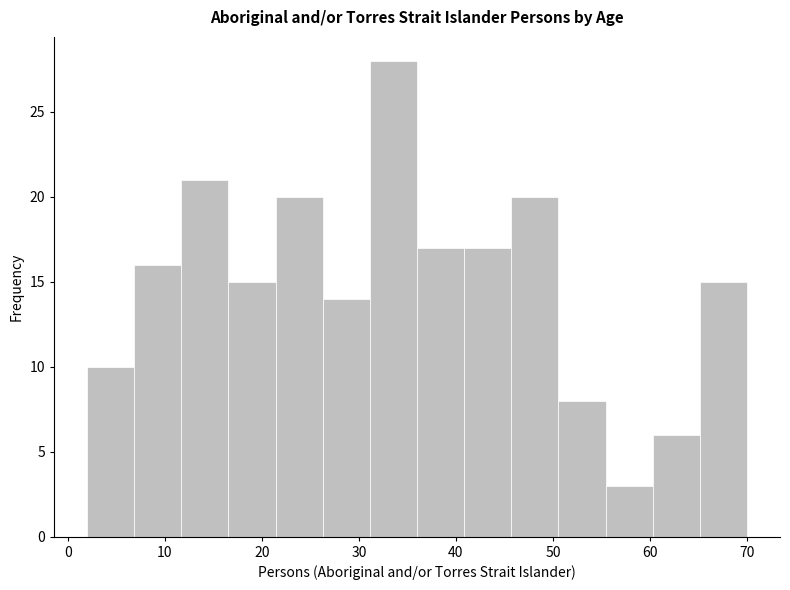

Reading left to right, transcribe this chart: for each bar, give the range it covers on the x-axis and its height. Neither the bar edges nor the heights are printed on the chart, so give them approximately, as read against the axes.

2 to 7: 10
7 to 12: 16
12 to 17: 21
17 to 21: 15
21 to 26: 20
26 to 31: 14
31 to 36: 28
36 to 41: 17
41 to 46: 17
46 to 51: 20
51 to 55: 8
55 to 60: 3
60 to 65: 6
65 to 70: 15